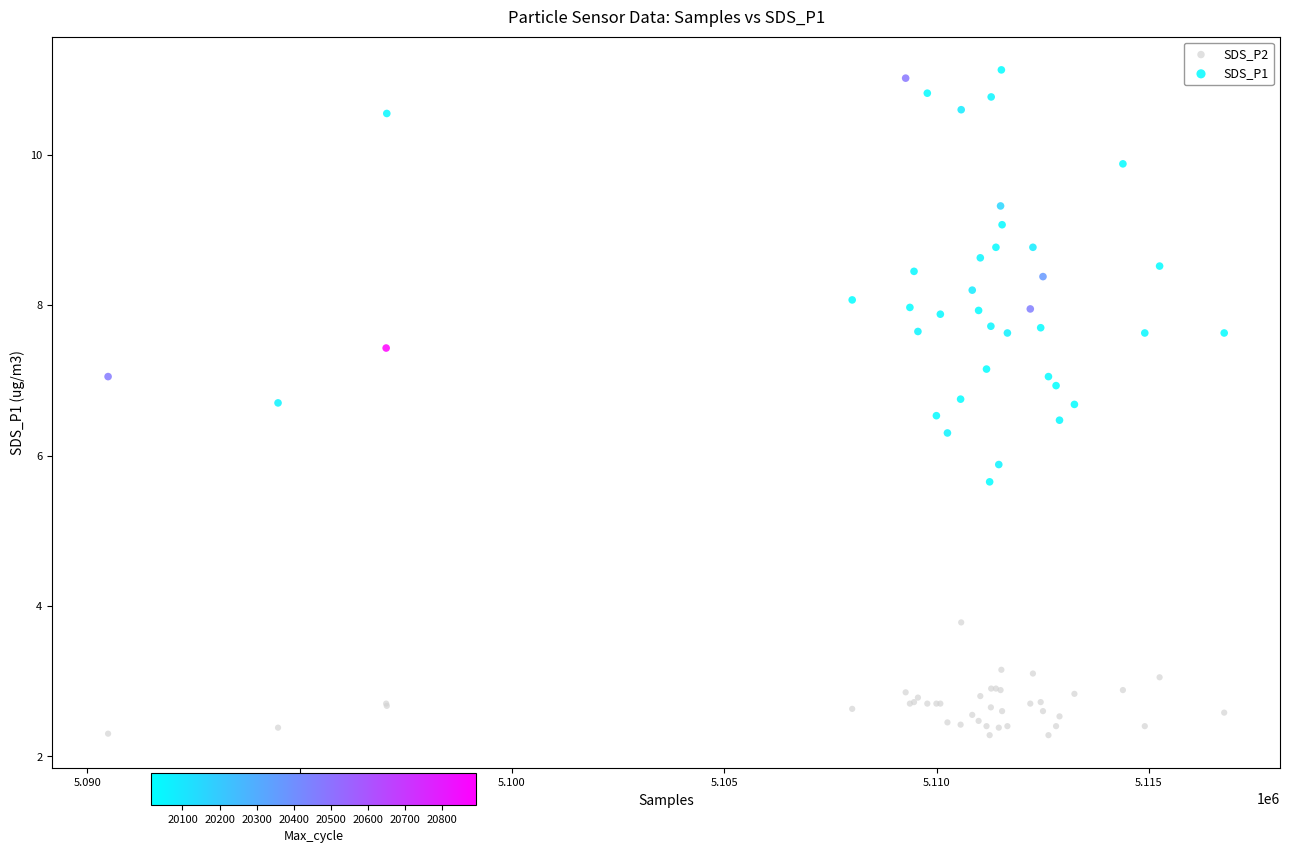

Which series has the widest spread of Y values?

SDS_P1